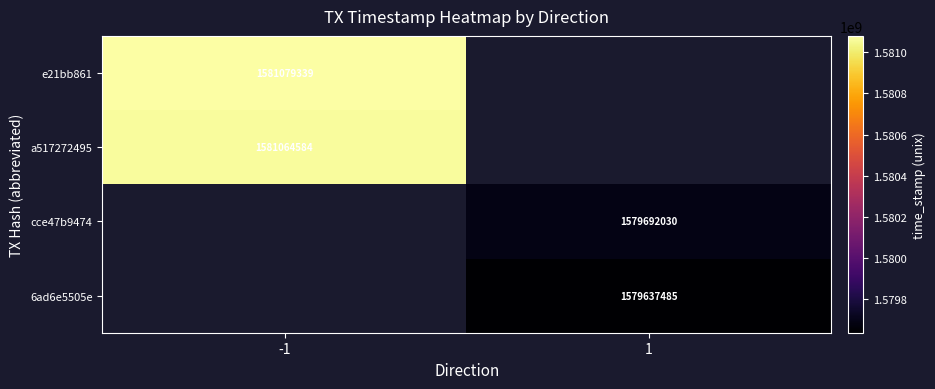

True or false: 6ad6e5505e has a value of 1579637485 at 1.

True